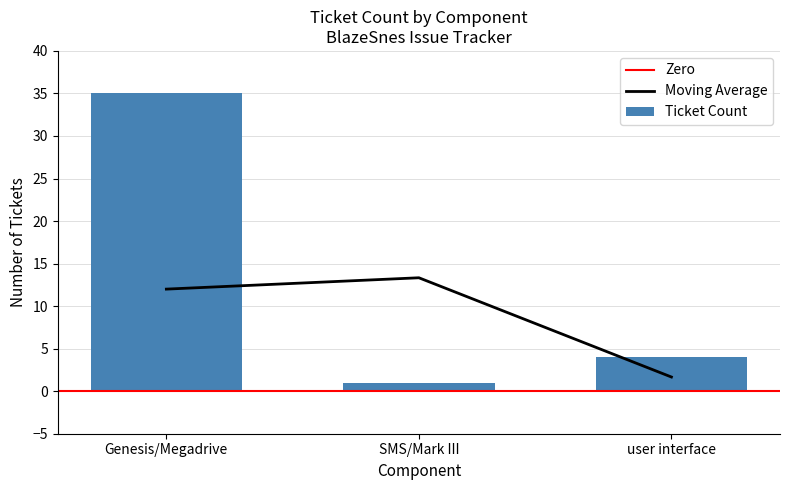

True or false: Moving Average has a value of 20.5 at SMS/Mark III.

False